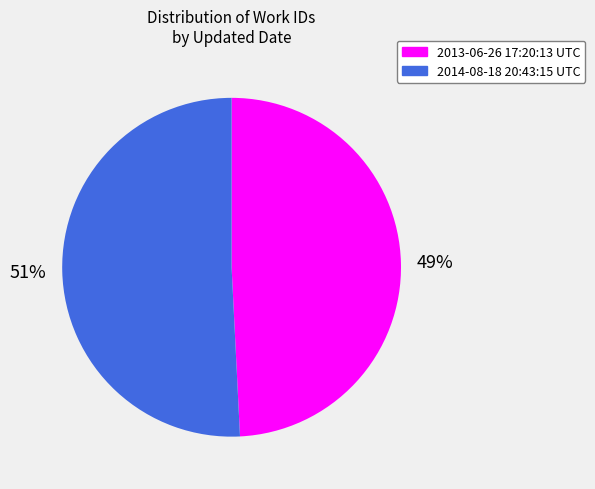

Do 2014-08-18 20:43:15 UTC and 2013-06-26 17:20:13 UTC together represent more than half of the pie?

Yes